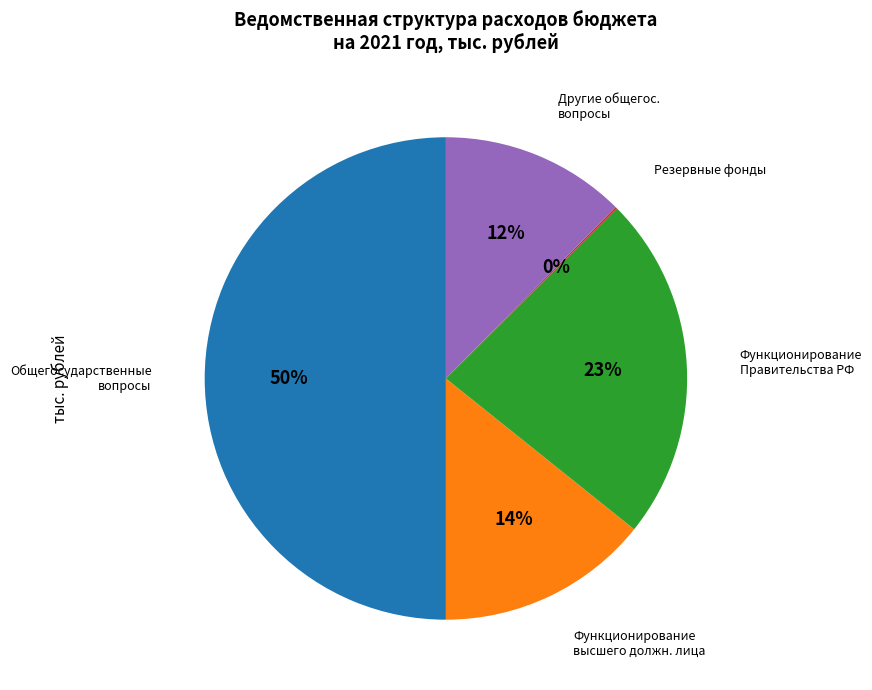

To the nearest percent, what is the average slice percentage?

20%